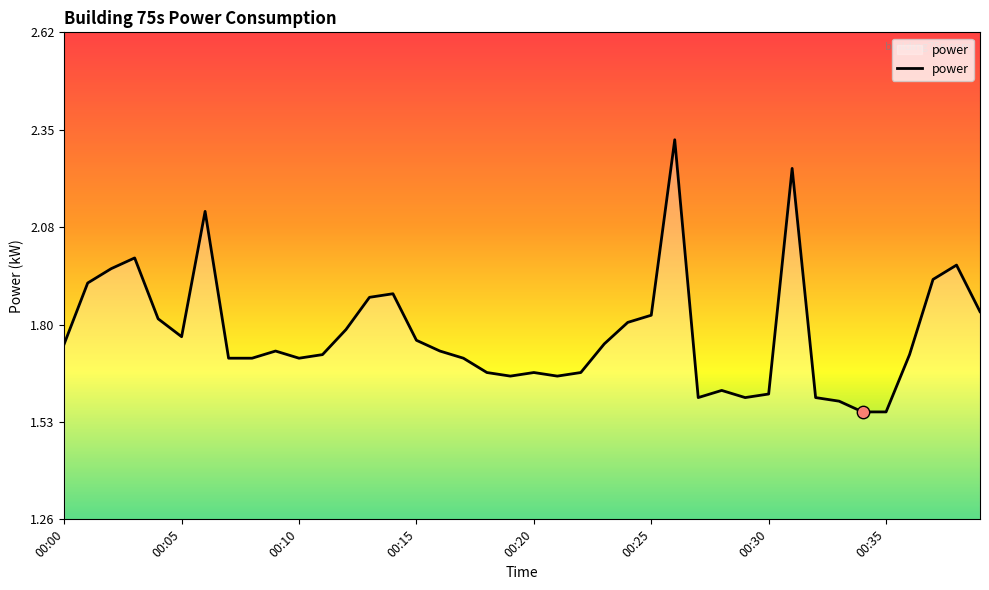

What is the difference between the maximum and minimum values?

0.8